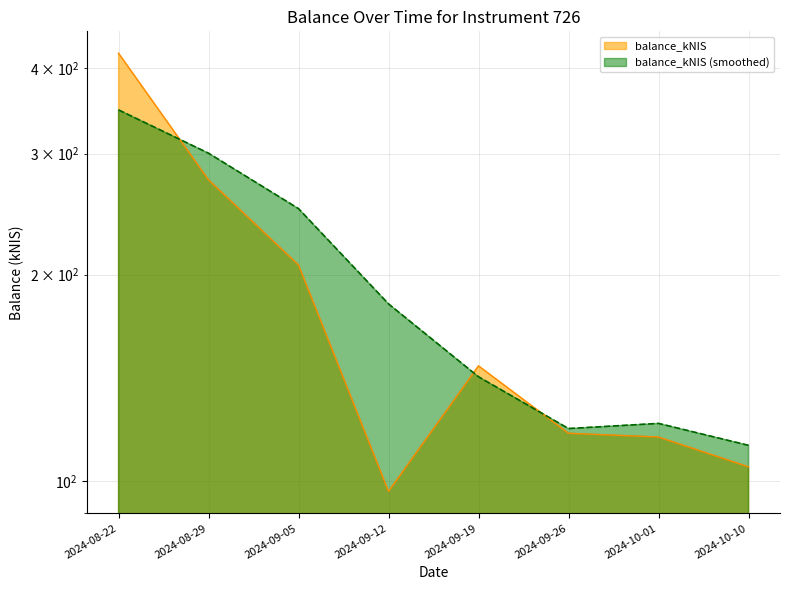

Does the chart have visible grid lines?

Yes